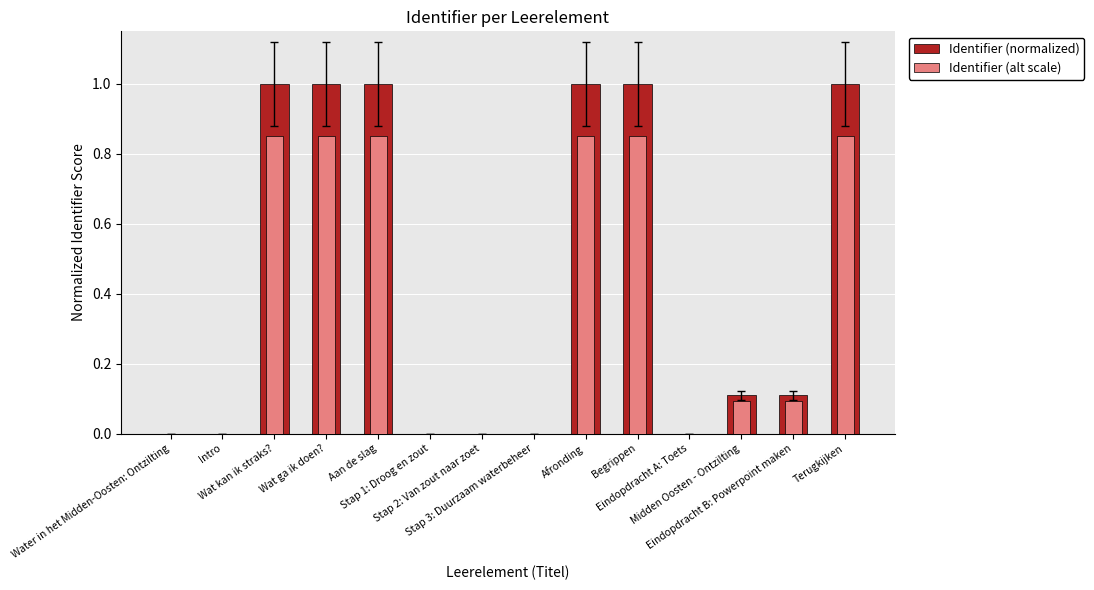

What is the difference between the Identifier (alt scale) values at Eindopdracht A: Toets and Wat kan ik straks??

0.8